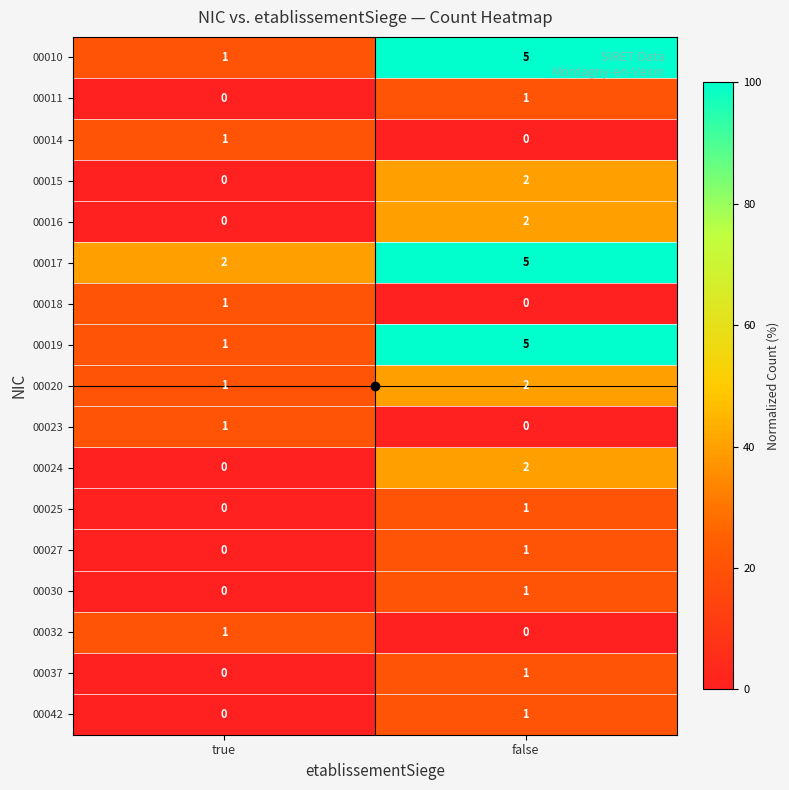

Is it true that 00042 equals 0 at true?

True